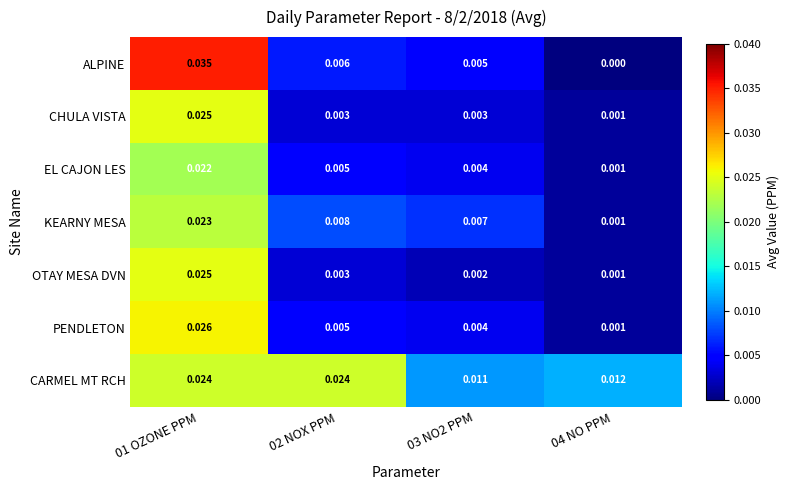

Which series has the largest range (max minus min)?

ALPINE